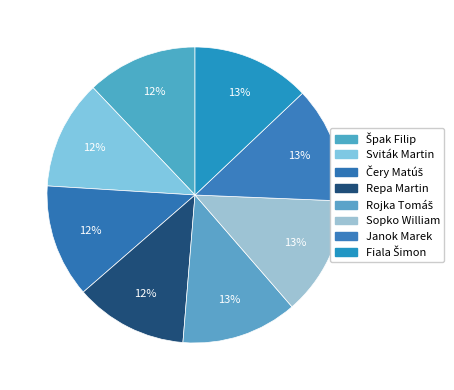

Does Rojka Tomáš account for over 50% of the chart?

No